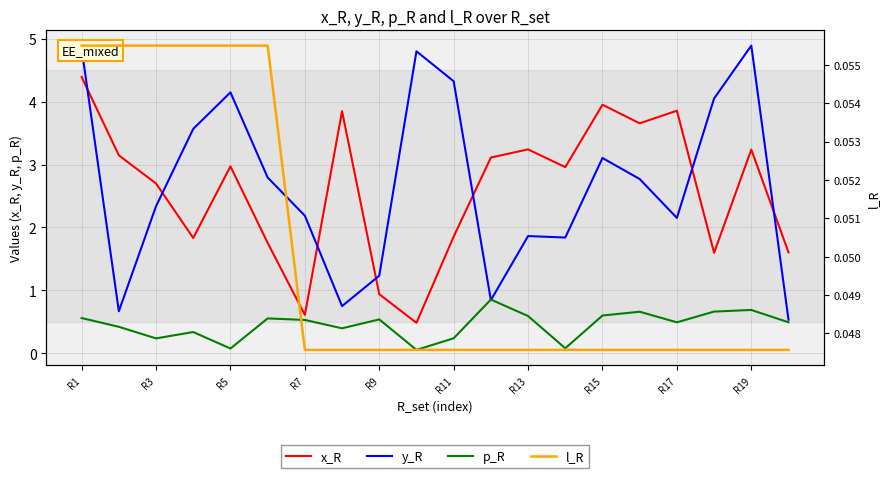

Does the chart display data point markers on the line(s)?

No